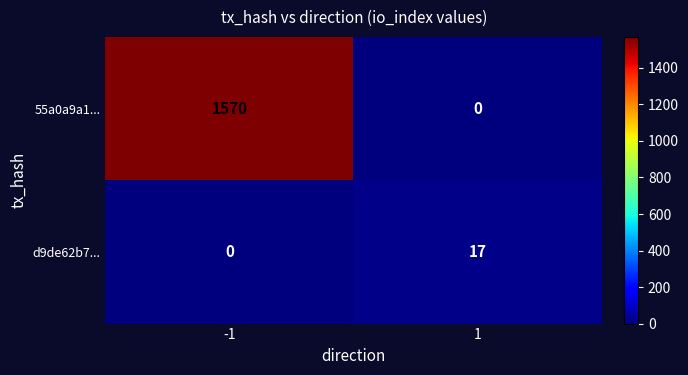

What is the highest value of the 55a0a9a1... series?

1570